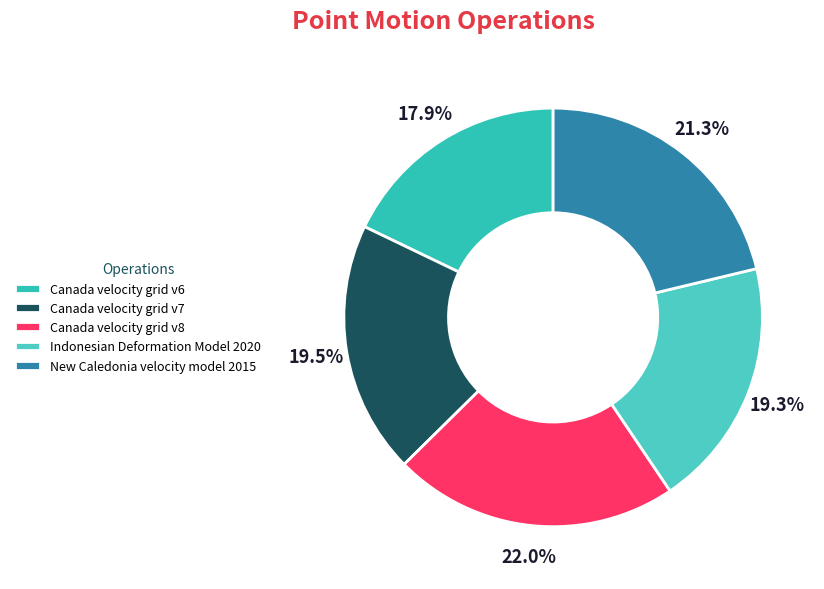

Is it true that Canada velocity grid v7 is 20% of the pie?

True